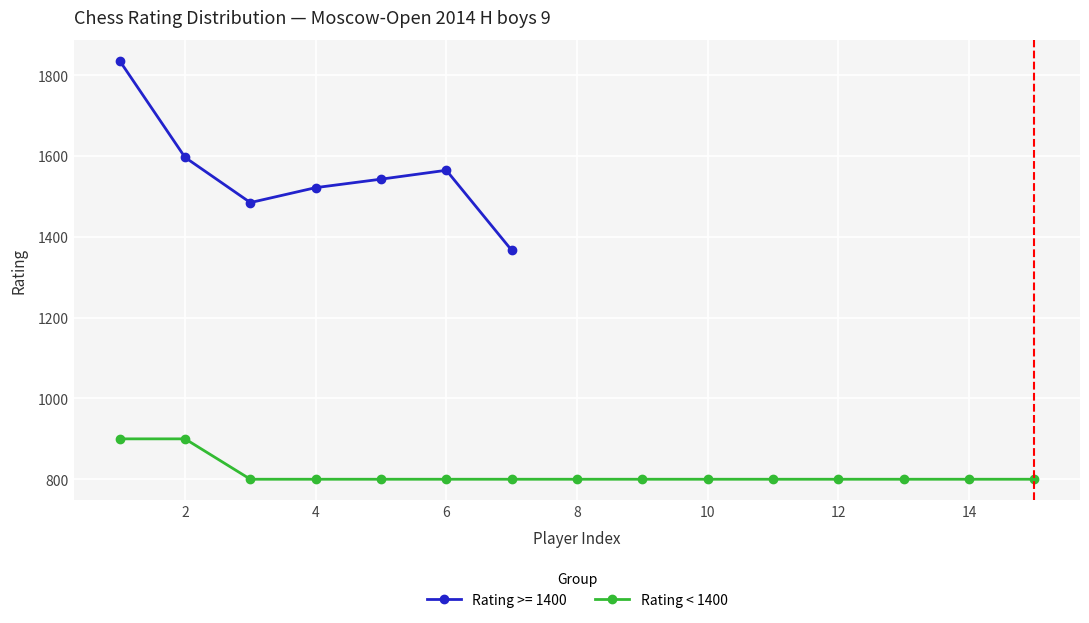

What is the ratio of the value at 6 to the value at 14?

1.0